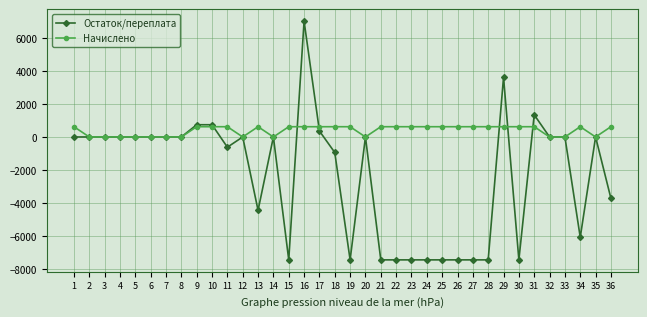

Which series changed the most between 14 and 29?

Остаток/переплата